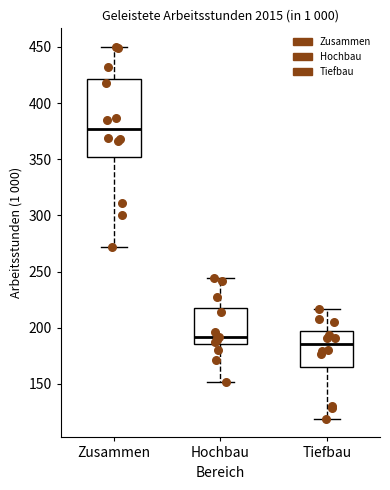

Reading left to right, read every box against the y-axis: the position of its median line, the range the box covers, and the ends of its whiskers. The values are not printed on the chart, so give them approximately, as read against the axis.

Zusammen: median 375, box 350 to 420, whiskers 270 to 450
Hochbau: median 190, box 185 to 215, whiskers 150 to 245
Tiefbau: median 185, box 165 to 195, whiskers 120 to 215